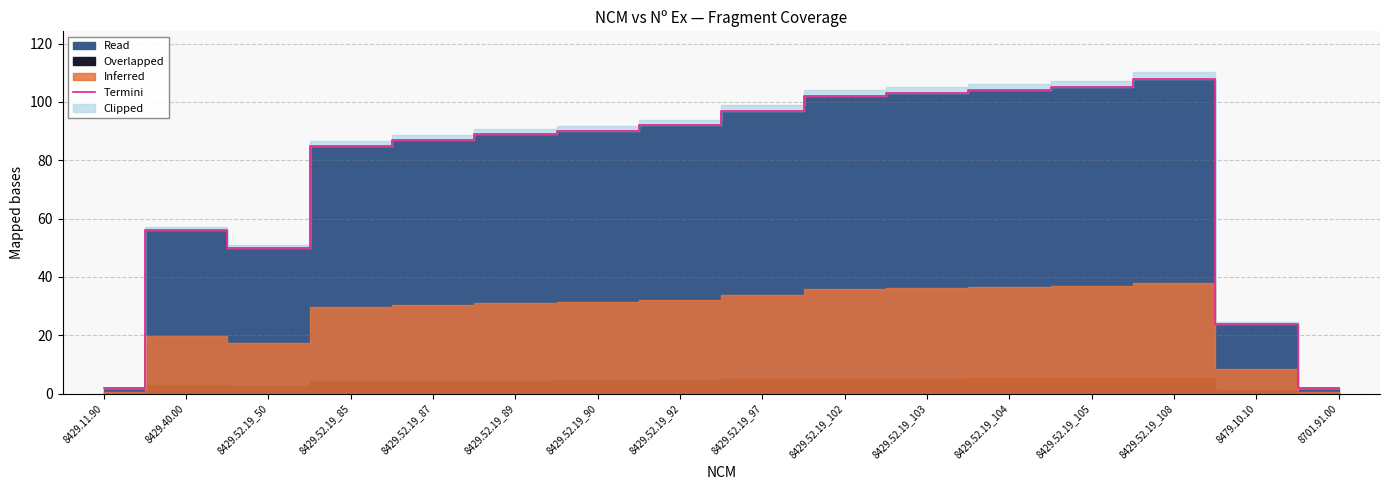

What is the change in value from 8429.52.19_87 to 8429.52.19_92?

+5